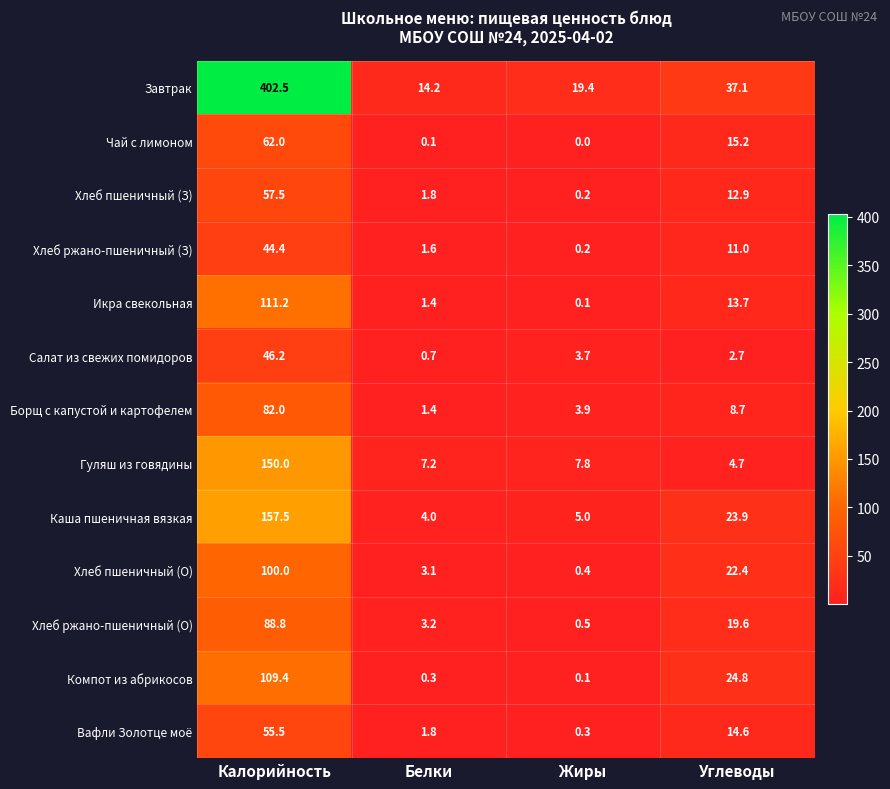

Count the number of data series in this chart.

13